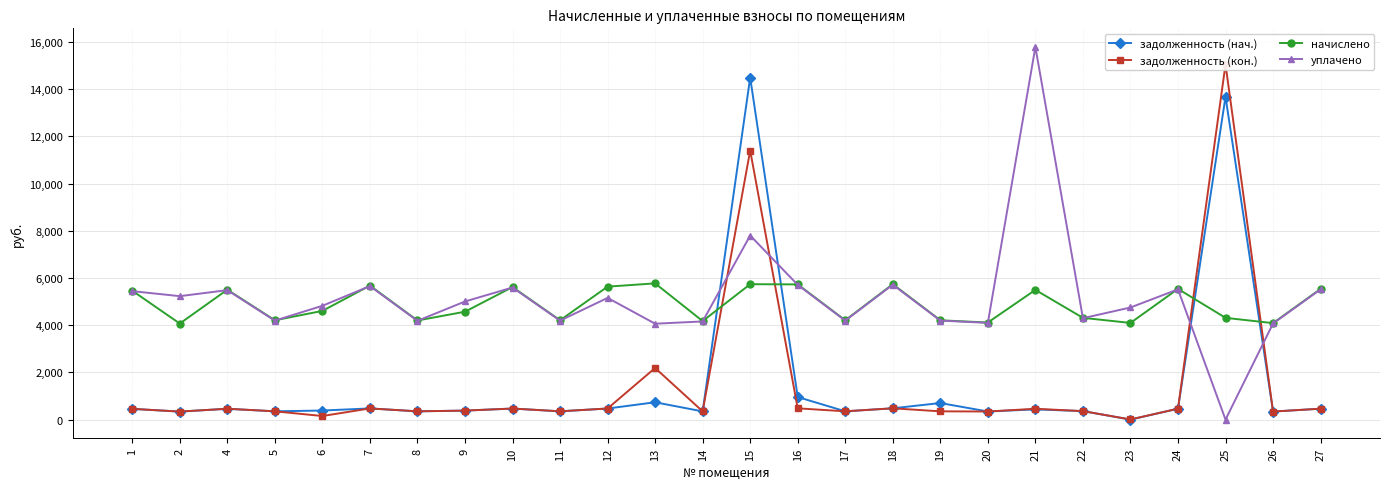

Is the value of задолженность (кон.) at 2 greater than the value of начислено at 2?

No